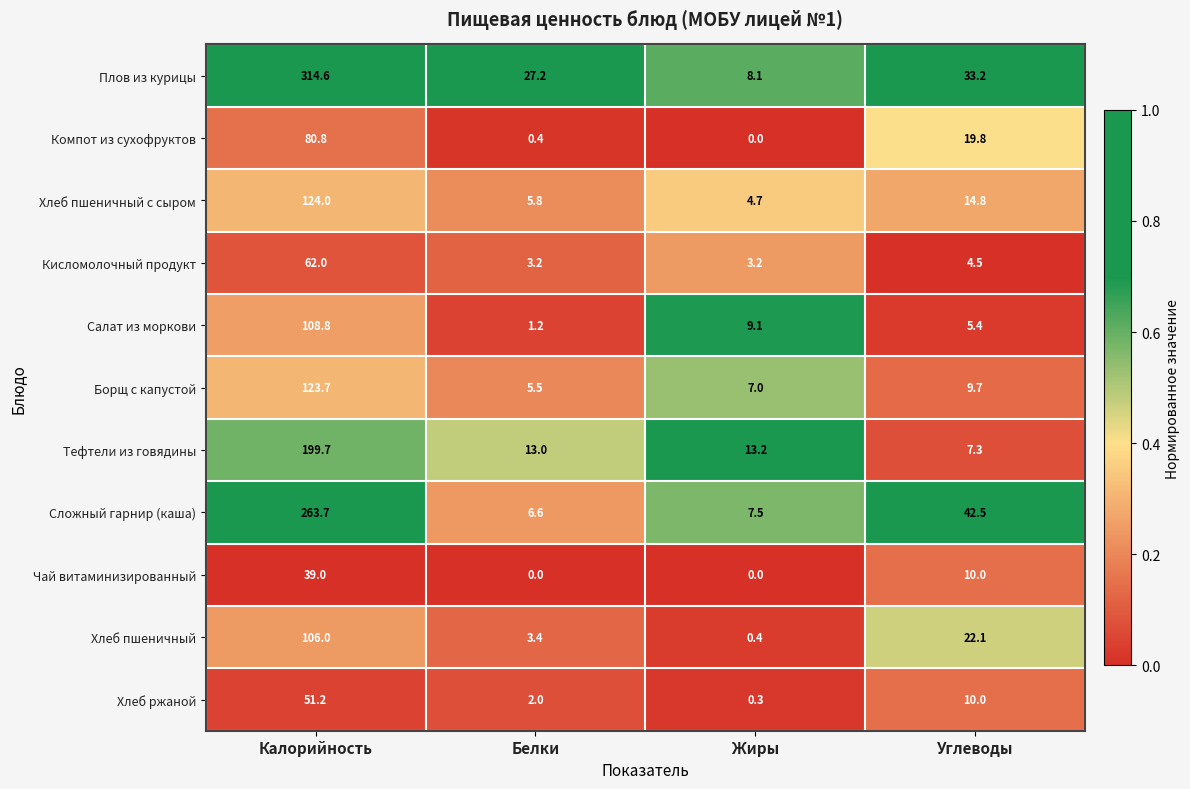

What value does the Сложный гарнир (каша) series have at Углеводы?

42.5